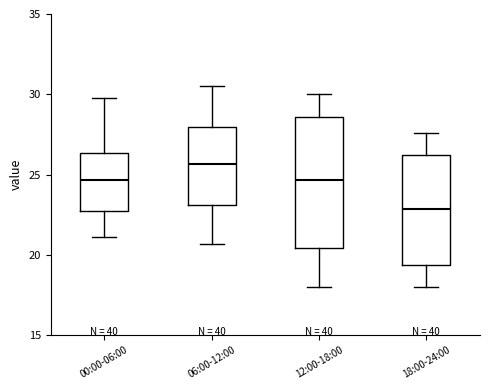

Reading left to right, read every box against the y-axis: the position of its median line, the range the box covers, and the ends of its whiskers. The values are not printed on the chart, so give them approximately, as read against the axis.

00:00-06:00: median 24.5, box 22.5 to 26.5, whiskers 21.0 to 30.0
06:00-12:00: median 25.5, box 23.0 to 28.0, whiskers 20.5 to 30.5
12:00-18:00: median 24.5, box 20.5 to 28.5, whiskers 18.0 to 30.0
18:00-24:00: median 23.0, box 19.5 to 26.0, whiskers 18.0 to 27.5